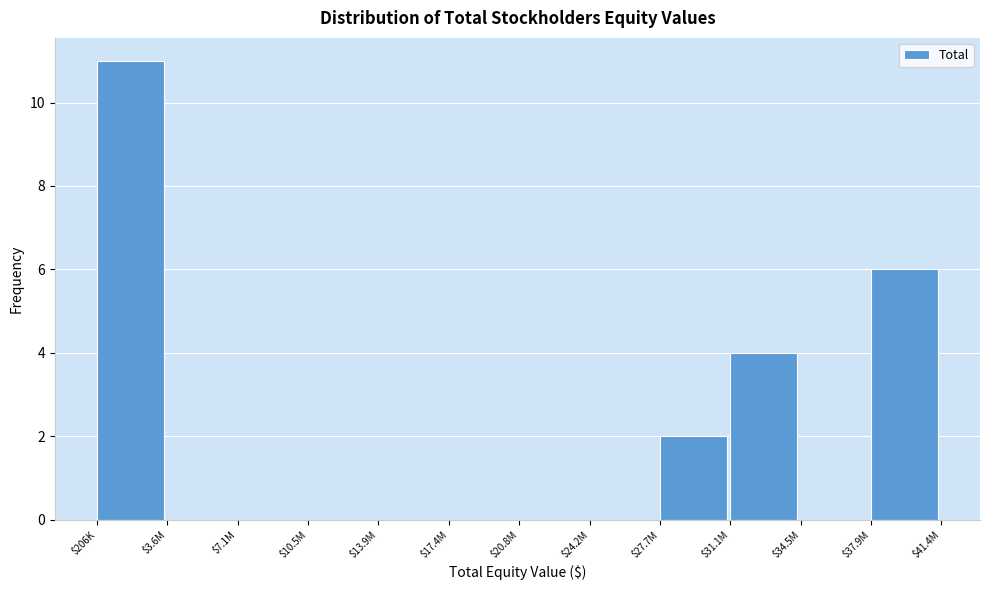

What is the sum of all values?

23